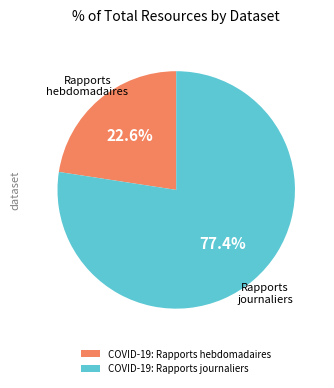

To the nearest percent, what is the difference between the largest and smallest slice percentages?

55%